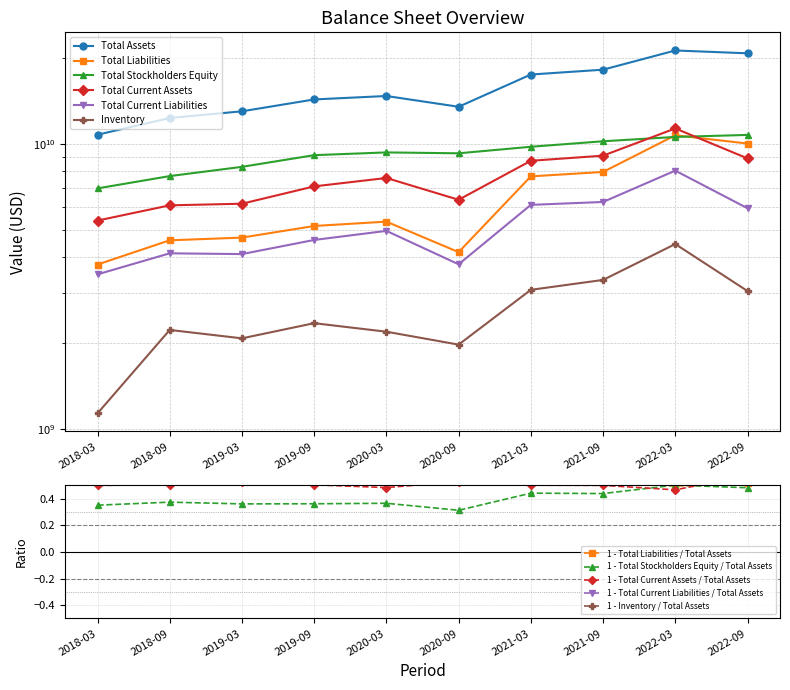

At 2020-03, list the series in order from largest to smallest.

Total Assets, Total Stockholders Equity, Total Current Assets, Total Liabilities, Total Current Liabilities, Inventory